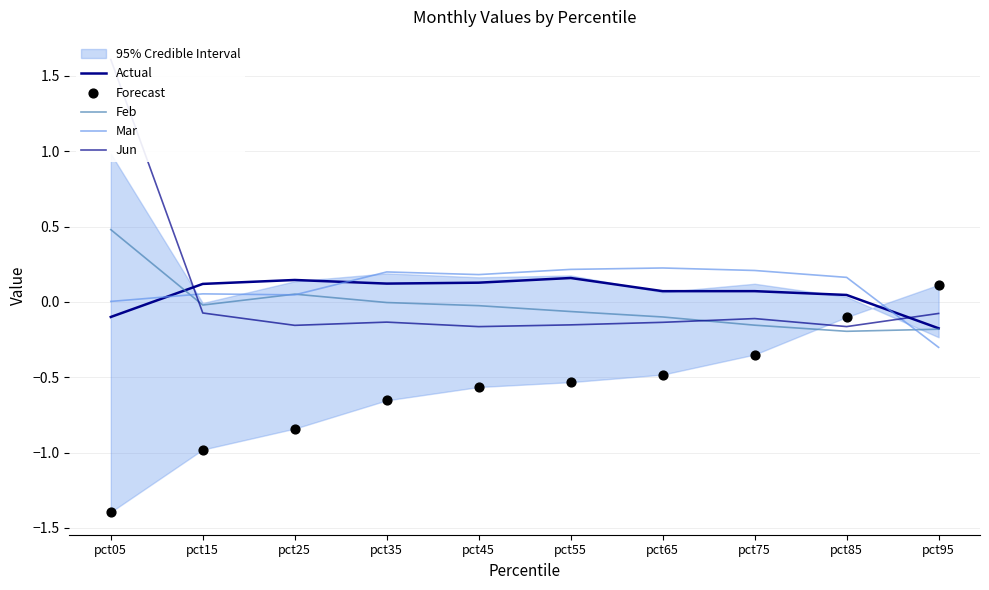

What is the total value across all series at pct75?

-0.3